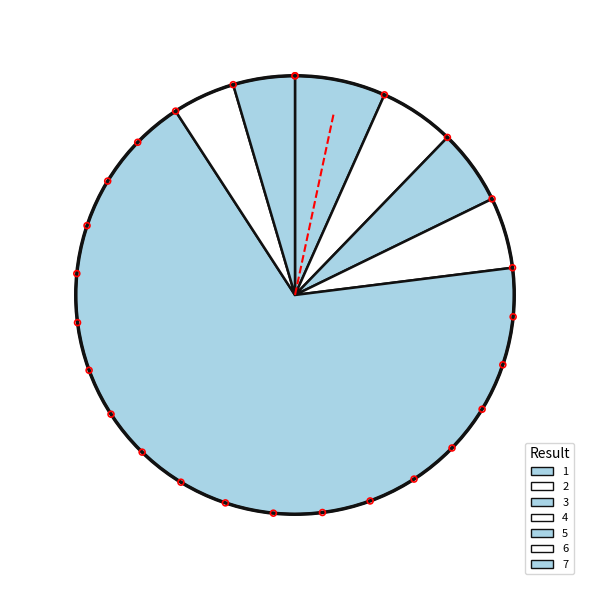

What is the largest slice in the pie chart?

5